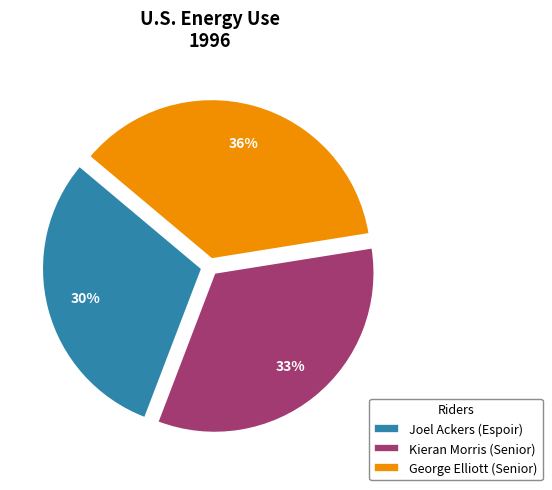

To the nearest percent, what portion does Kieran Morris (Senior) represent?

33%